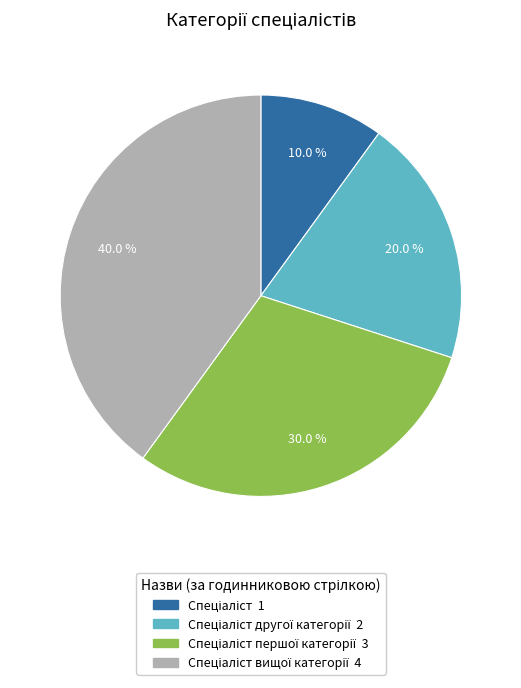

How many slices are in this pie chart?

4